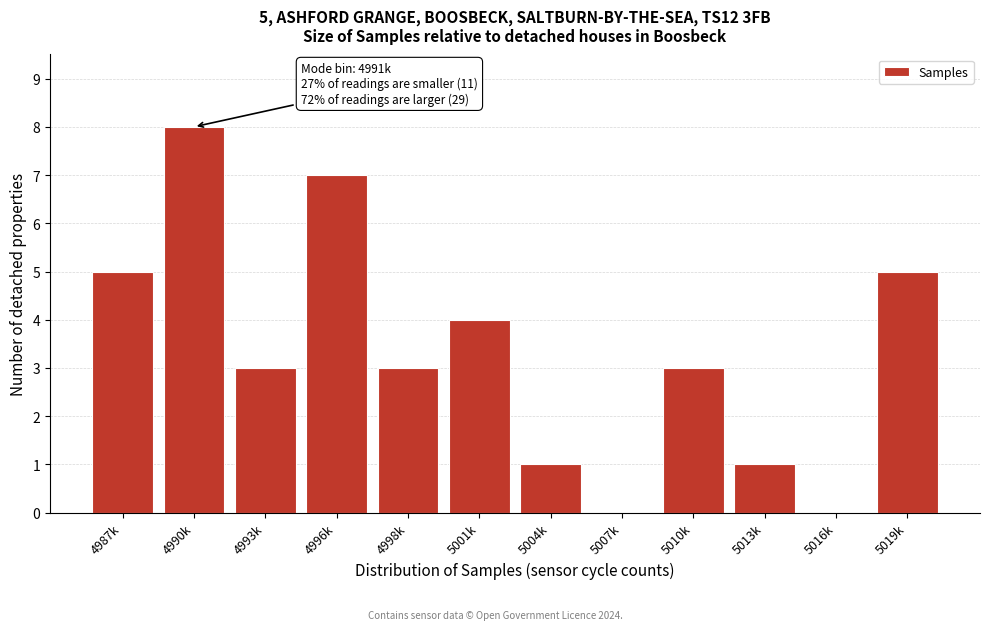

Reading right to left, what are all the values shown in this chart?

5019k=5	5016k=0	5013k=1	5010k=3	5007k=0	5004k=1	5001k=4	4998k=3	4996k=7	4993k=3	4990k=8	4987k=5